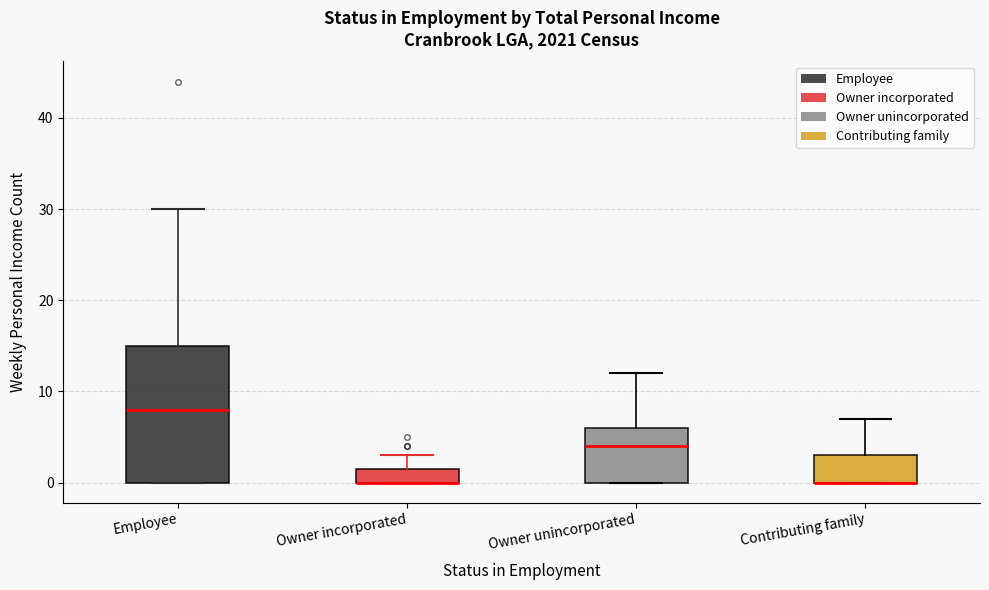

Where does the median line of the box for Employee sit on the y-axis? The values are not printed on the chart, so give them approximately, as read against the axis.

8